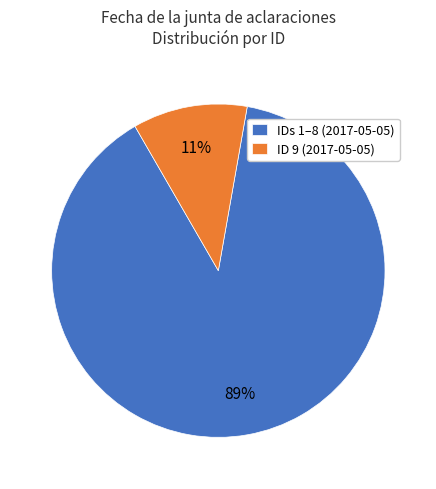

Do ID 9 (2017-05-05) and IDs 1–8 (2017-05-05) together represent more than half of the pie?

Yes